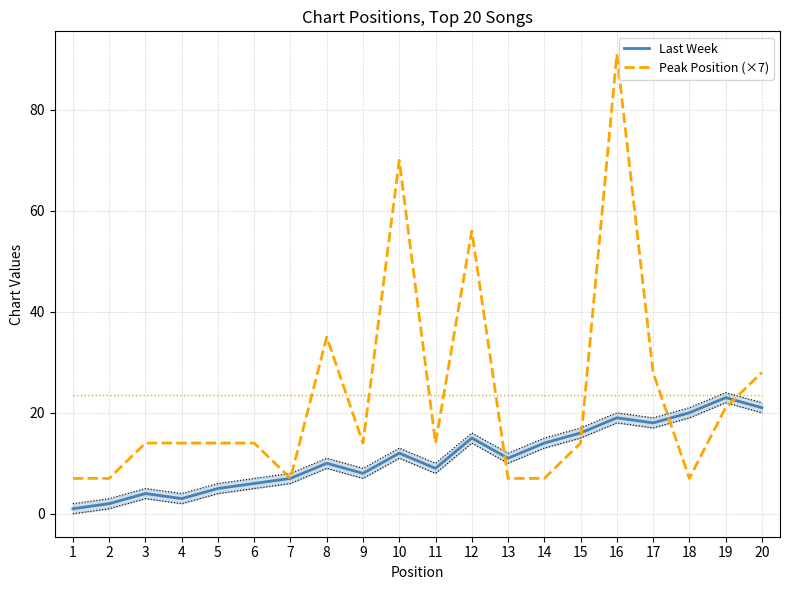

How many data points in Peak Position (×7) are above 14?

7